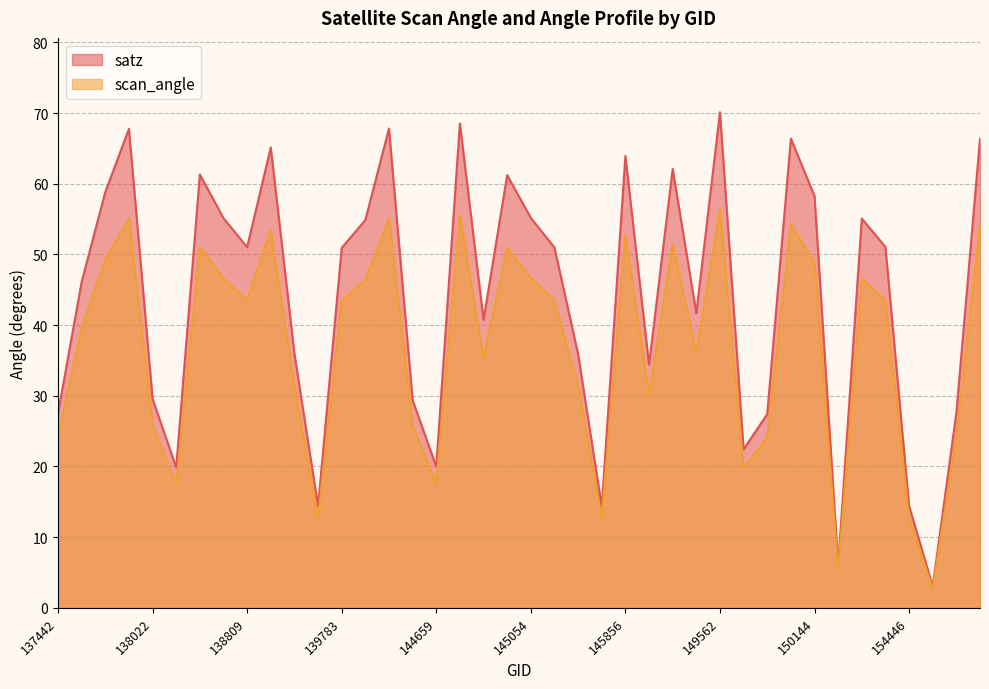

True or false: satz has a value of 14.4 at 139201.

True